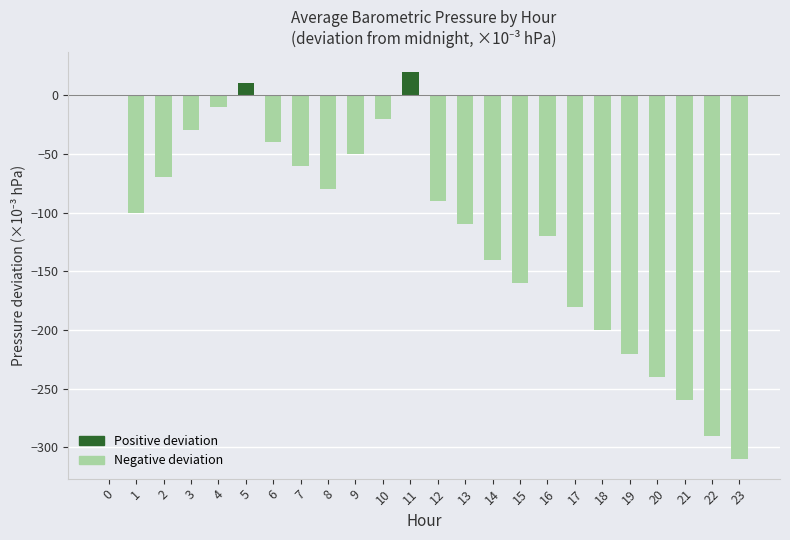

At which category does the chart reach its peak across all series?

11